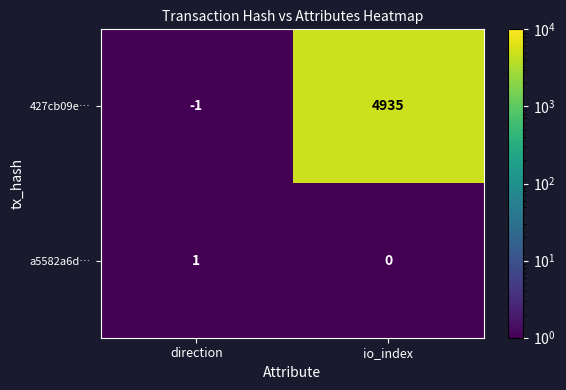

List the series in order of their overall mean, lowest first.

a5582a6d…, 427cb09e…